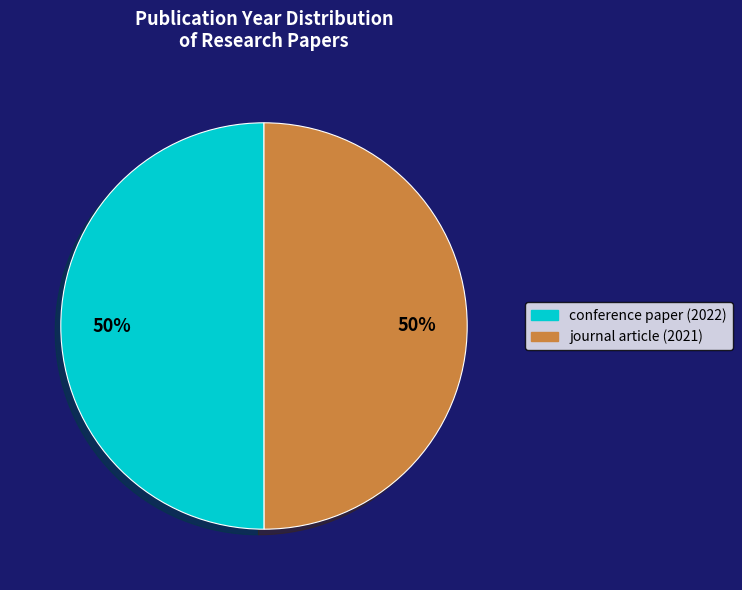

The journal article (2021) slice represents 50% of the pie. True or false?

True